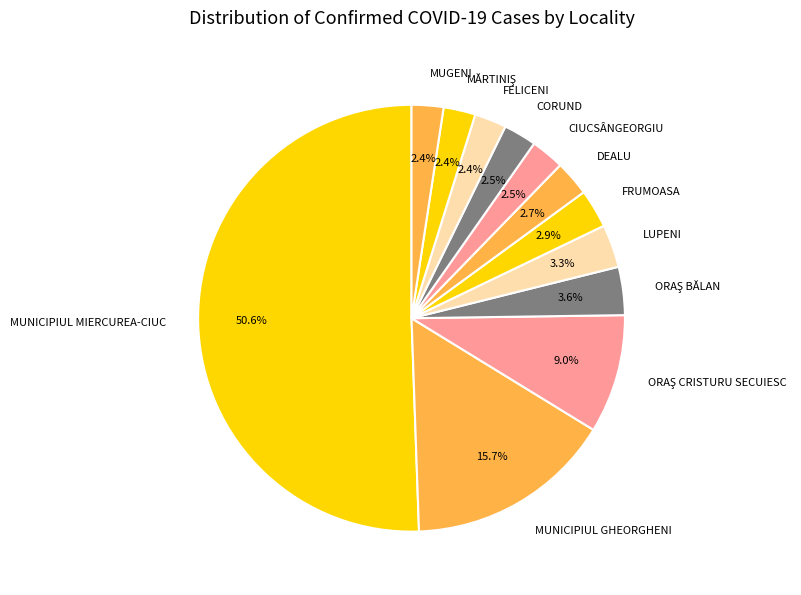

What is the total percentage of MUNICIPIUL GHEORGHENI and FRUMOASA?

18.6%